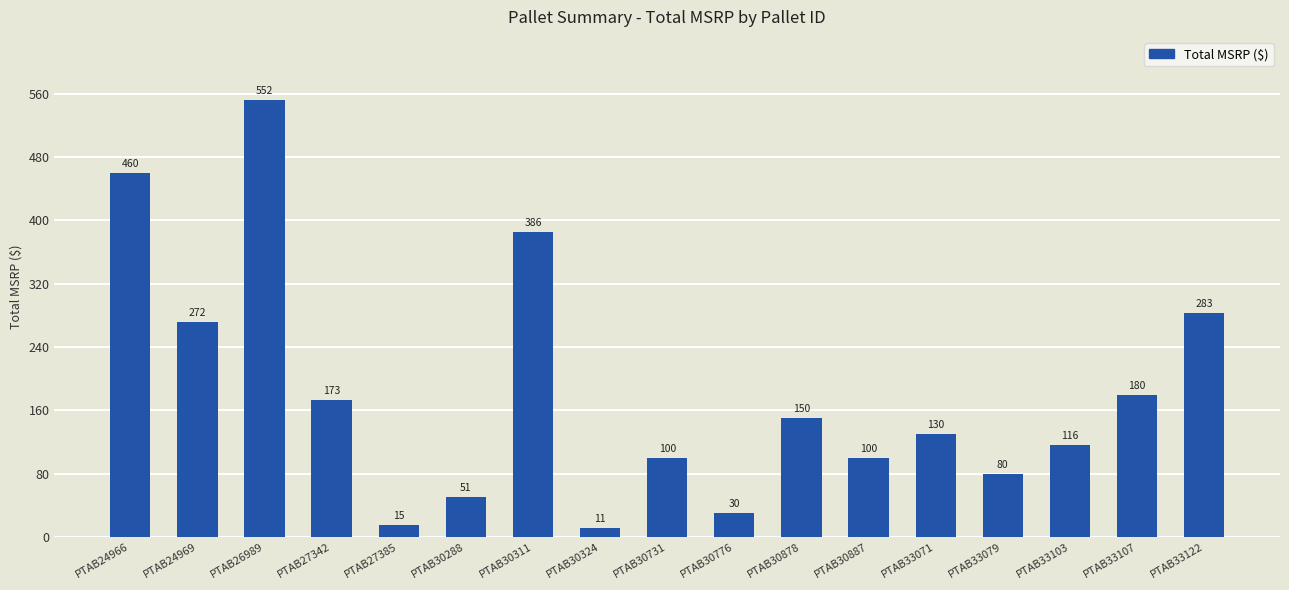

Which label corresponds to the smallest value in the chart?

PTAB30324